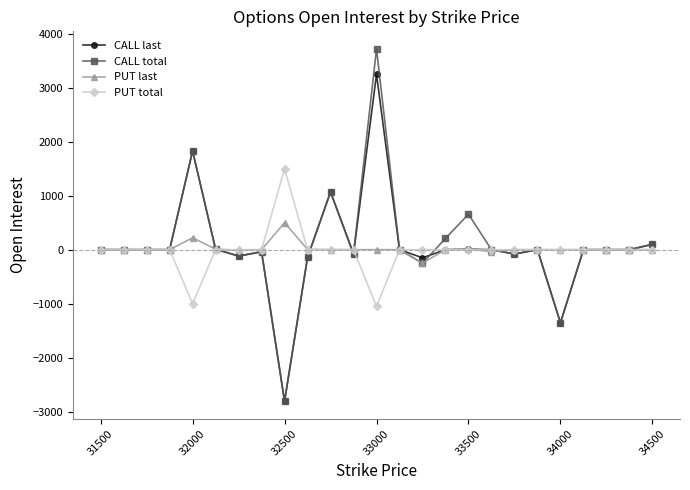

How many values in the PUT last series exceed 0?

7